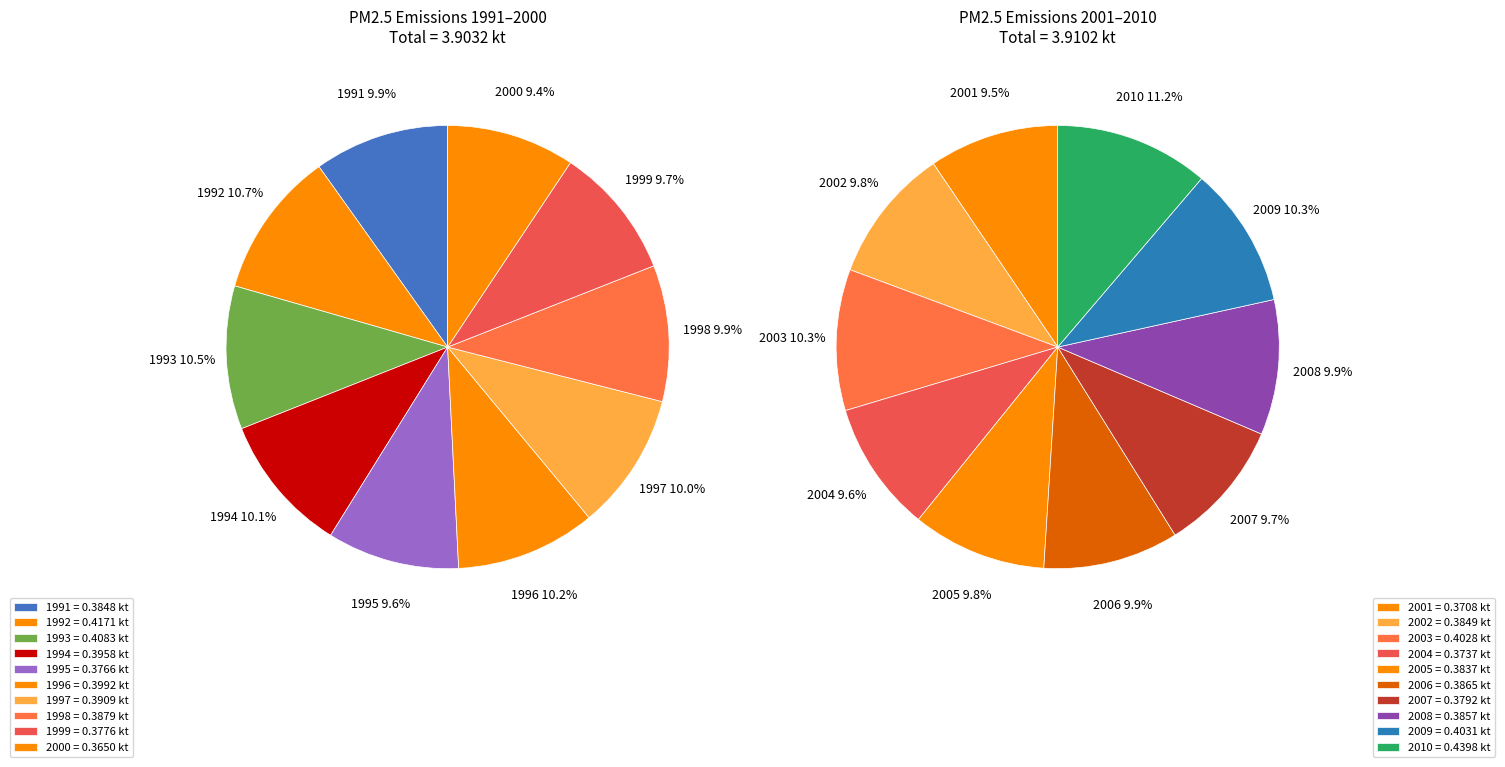

How many slices are in this pie chart?

20